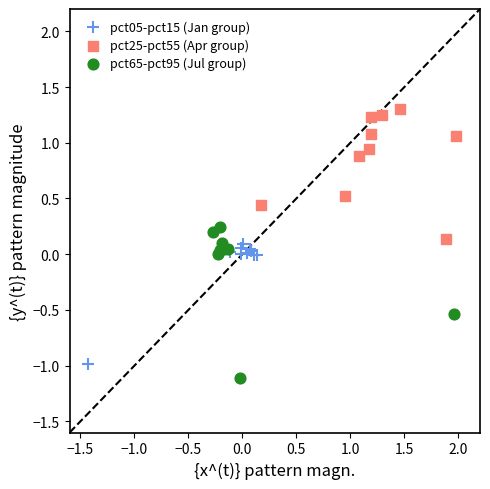

Which series reaches the maximum Y coordinate?

pct25-pct55 (Apr group)